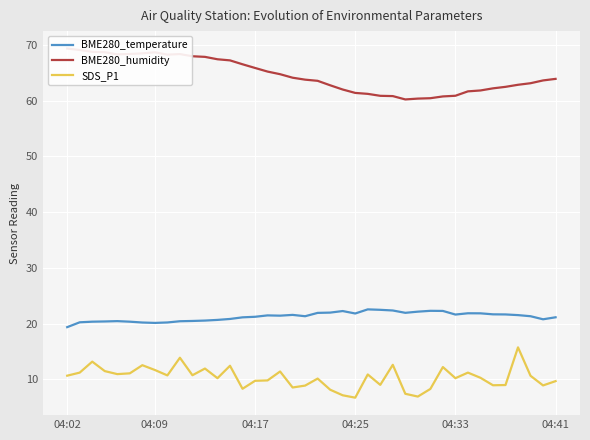

How many lines are shown in the chart?

3